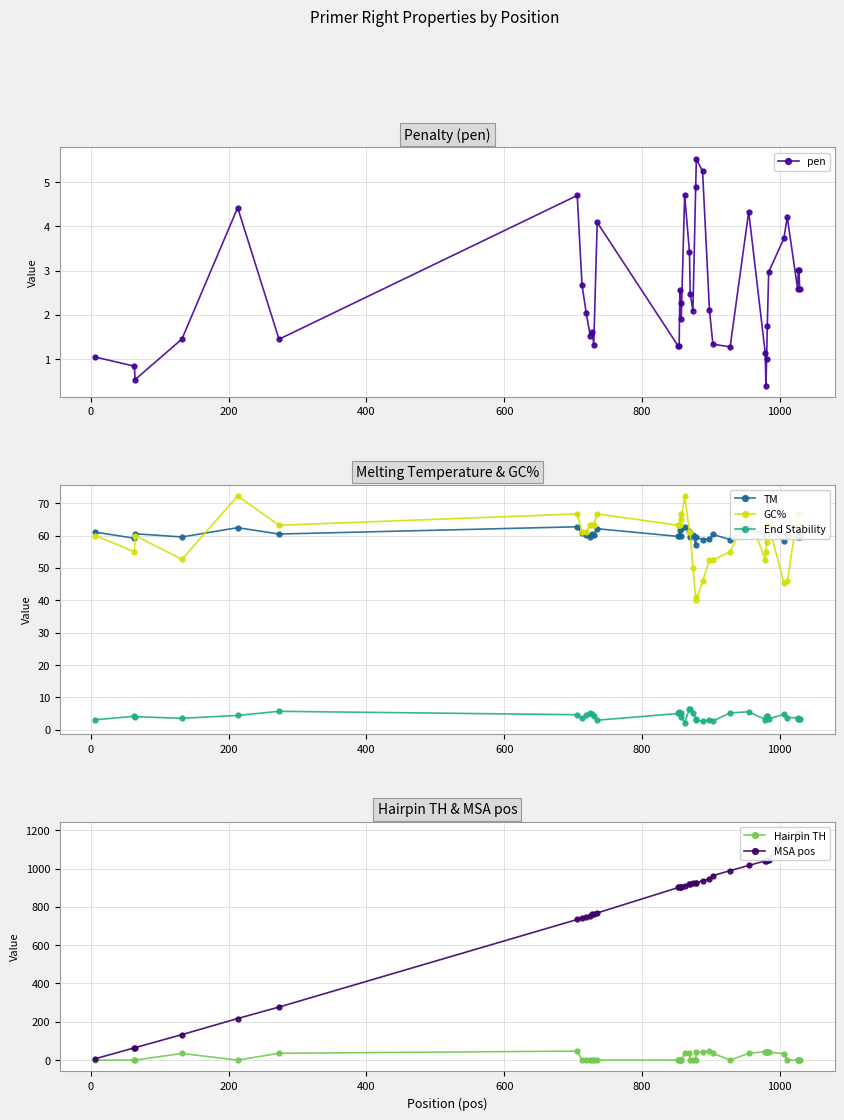

How many intersections are there between GC% and MSA pos?

1